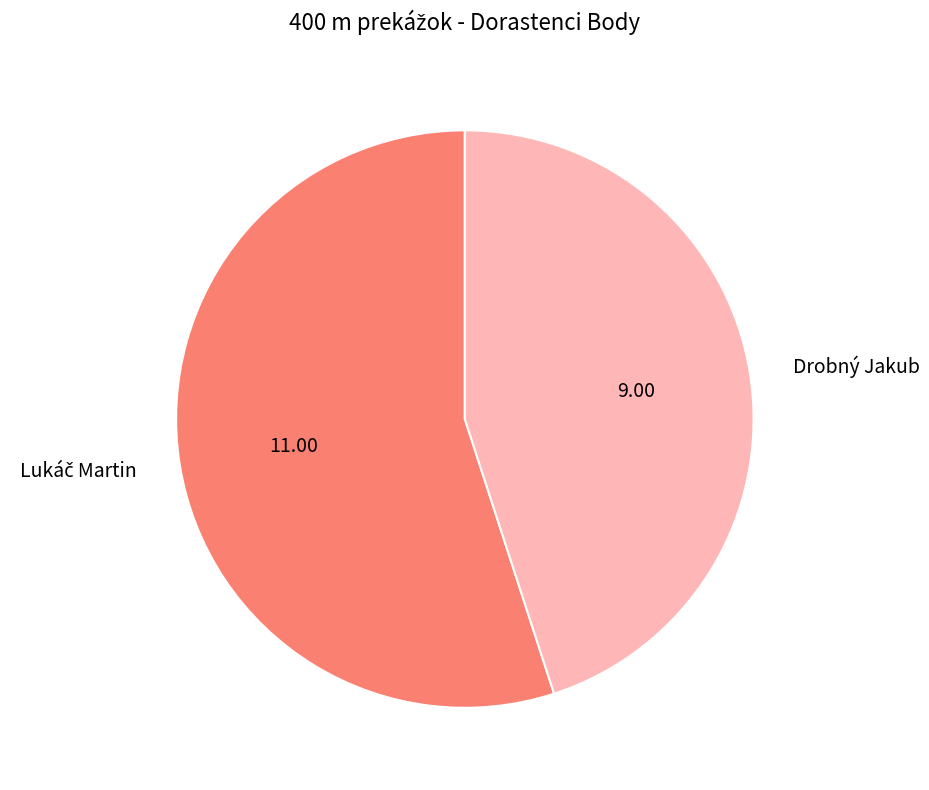

Is there a majority slice in this chart?

Yes